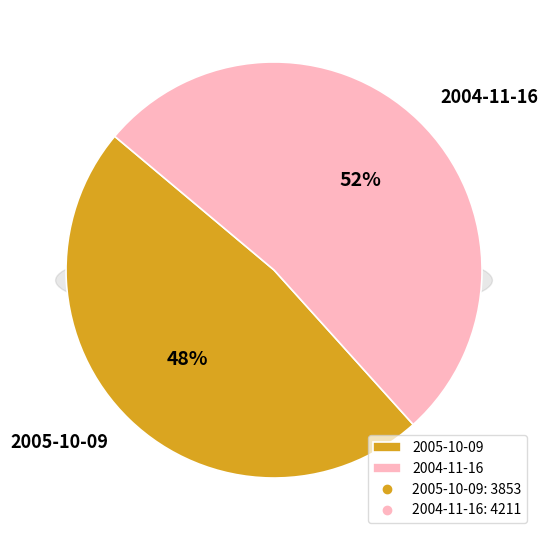

Is 2004-11-16 the majority of the pie?

Yes